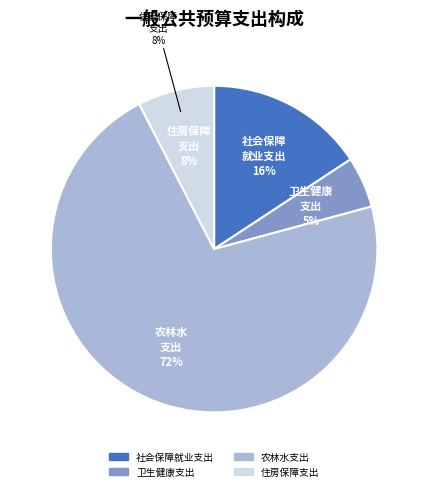

What is the change in value from 卫生健康支出 to 农林水支出?

+1249.8